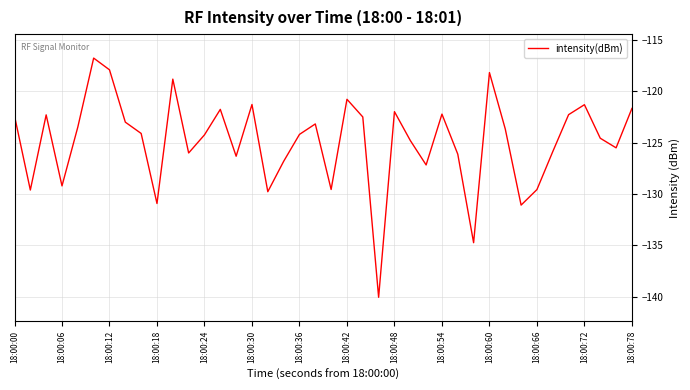

What is the greatest value displayed?

-116.8